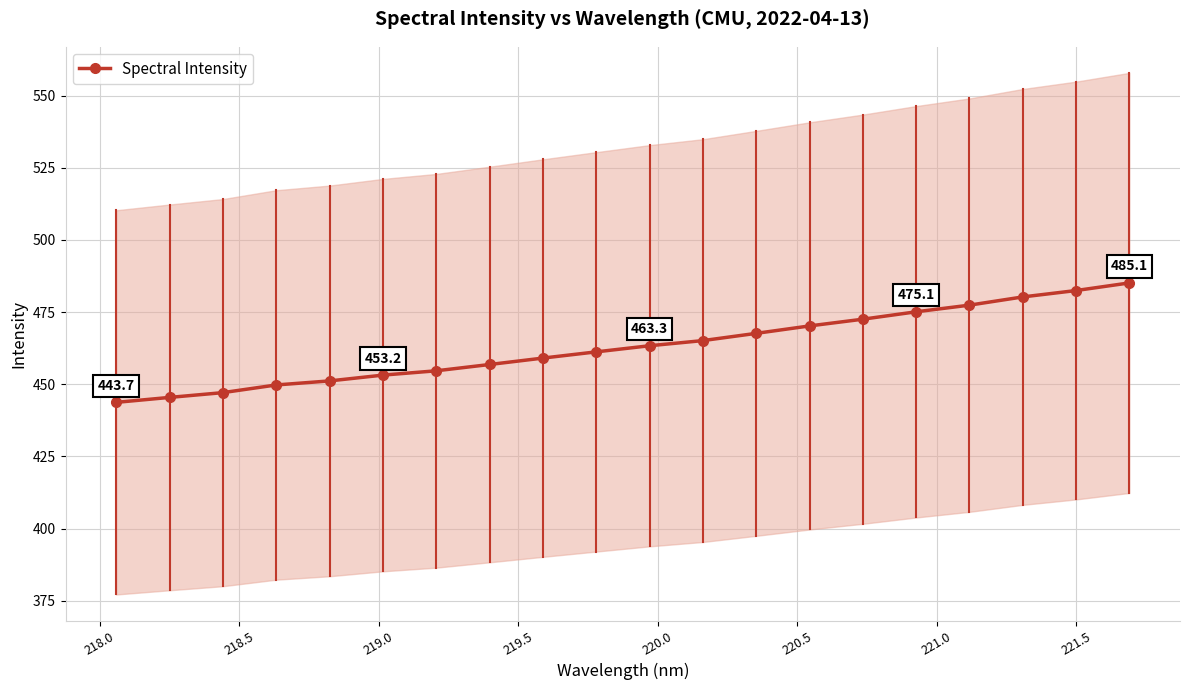

What is the value of the Spectral Intensity point at the 13th from the left?

467.6